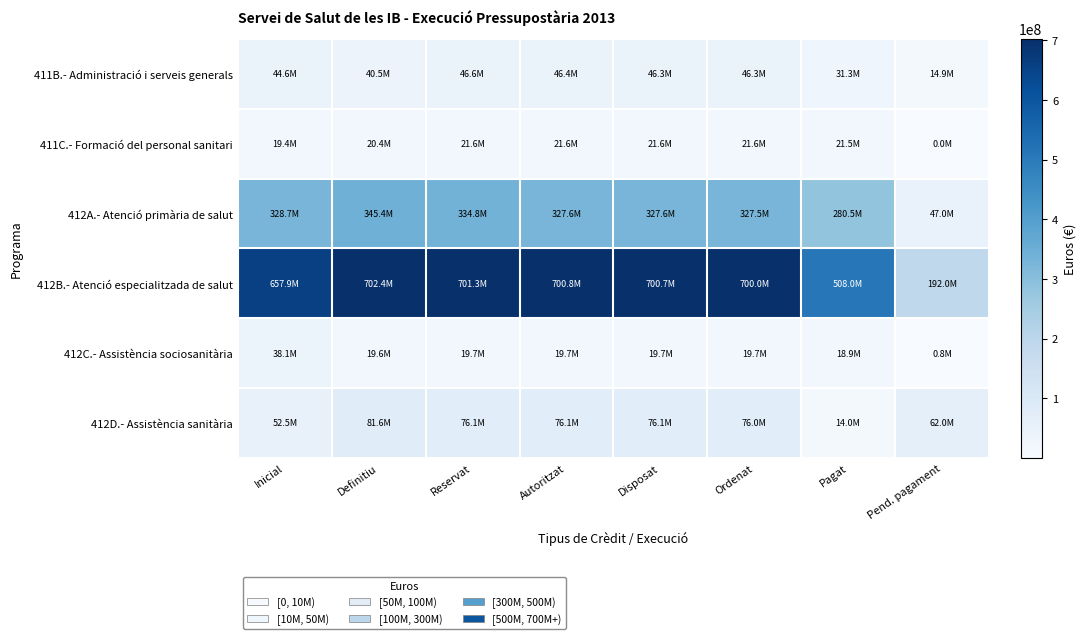

Reading right to left, extract all data points from this chart.

411B.- Administració i serveis generals: Pend. pagament=14934161.6	Pagat=31317953.9	Ordenat=46252115.5	Disposat=46338176.0	Autoritzat=46364509.5	Reservat=46635359.9	Definitiu=40521298.9	Inicial=44574902.0
411C.- Formació del personal sanitari: Pend. pagament=10762.0	Pagat=21542653.4	Ordenat=21553415.5	Disposat=21553415.5	Autoritzat=21553415.5	Reservat=21553614.8	Definitiu=20437534.9	Inicial=19441882.0
412A.- Atenció primària de salut: Pend. pagament=46990191.1	Pagat=280468072.3	Ordenat=327458263.3	Disposat=327606276.7	Autoritzat=327611845.5	Reservat=334779756.9	Definitiu=345404666.9	Inicial=328655442.0
412B.- Atenció especialitzada de salut: Pend. pagament=191953948.4	Pagat=508037552.7	Ordenat=699991501.1	Disposat=700727884.4	Autoritzat=700834287.4	Reservat=701269755.8	Definitiu=702393083.7	Inicial=657918431.0
412C.- Assistència sociosanitària: Pend. pagament=778698.4	Pagat=18913696.9	Ordenat=19692395.3	Disposat=19717063.0	Autoritzat=19717063.0	Reservat=19717063.0	Definitiu=19618377.1	Inicial=38089970.0
412D.- Assistència sanitària: Pend. pagament=62035127.6	Pagat=13986828.5	Ordenat=76021956.1	Disposat=76086801.9	Autoritzat=76086801.9	Reservat=76086801.9	Definitiu=81588885.2	Inicial=52482711.0